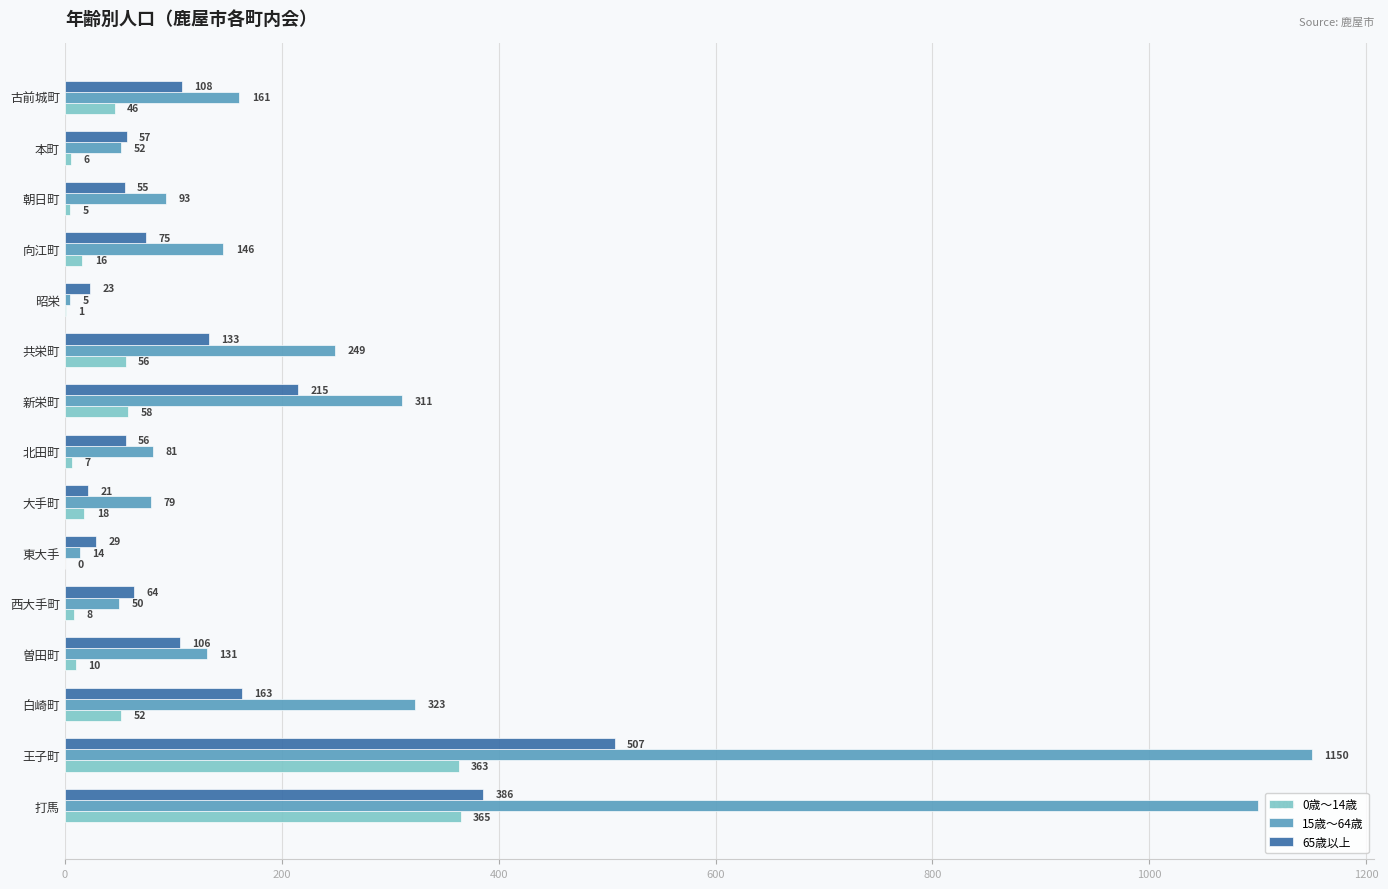

Which series has the largest range (max minus min)?

15歳～64歳